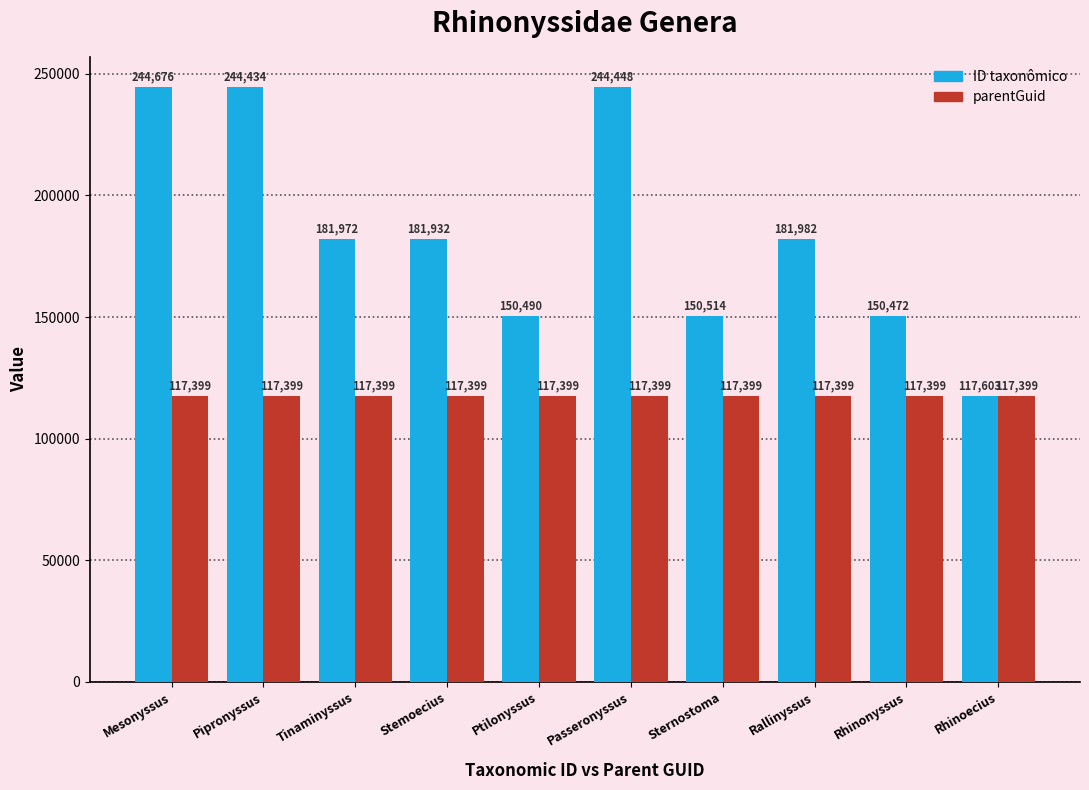

What is the difference between the ID taxonômico values at Rhinoecius and Pipronyssus?

126831